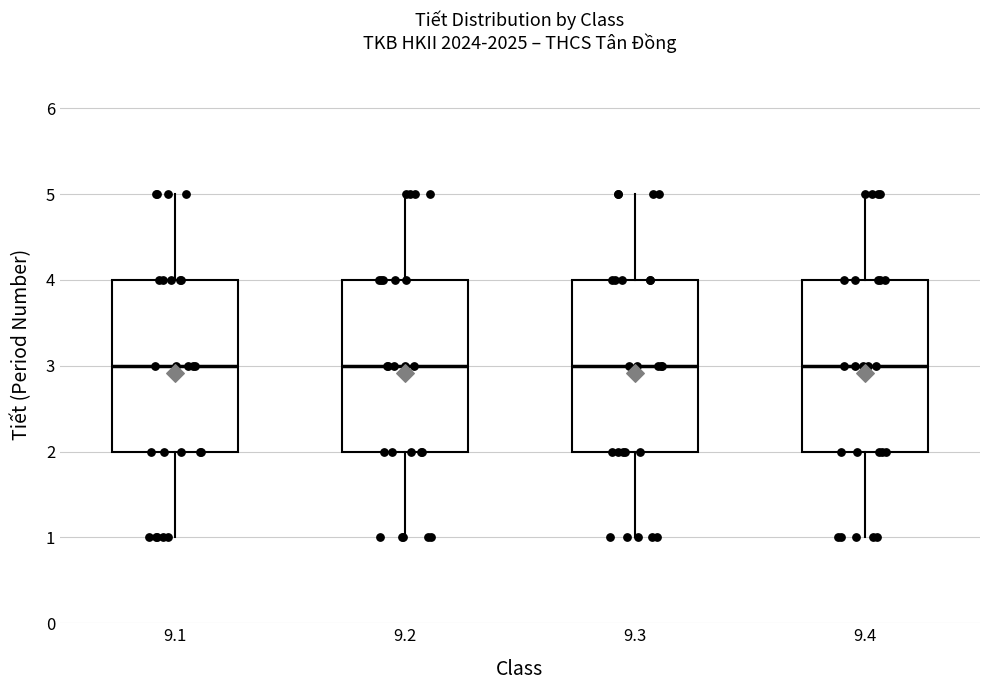

Reading left to right, read every box against the y-axis: the position of its median line, the range the box covers, and the ends of its whiskers. The values are not printed on the chart, so give them approximately, as read against the axis.

9.1: median 3, box 2 to 4, whiskers 1 to 5
9.2: median 3, box 2 to 4, whiskers 1 to 5
9.3: median 3, box 2 to 4, whiskers 1 to 5
9.4: median 3, box 2 to 4, whiskers 1 to 5